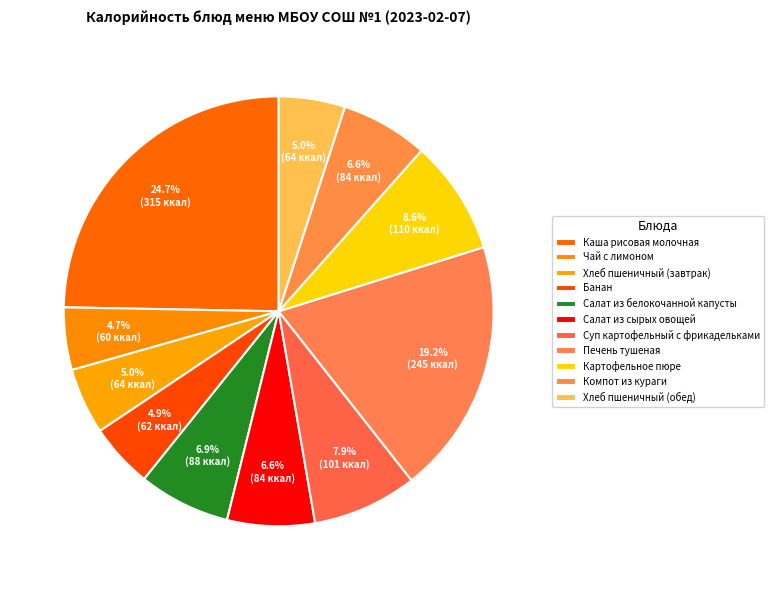

Does Суп картофельный с фрикадельками represent more than half of the total?

No